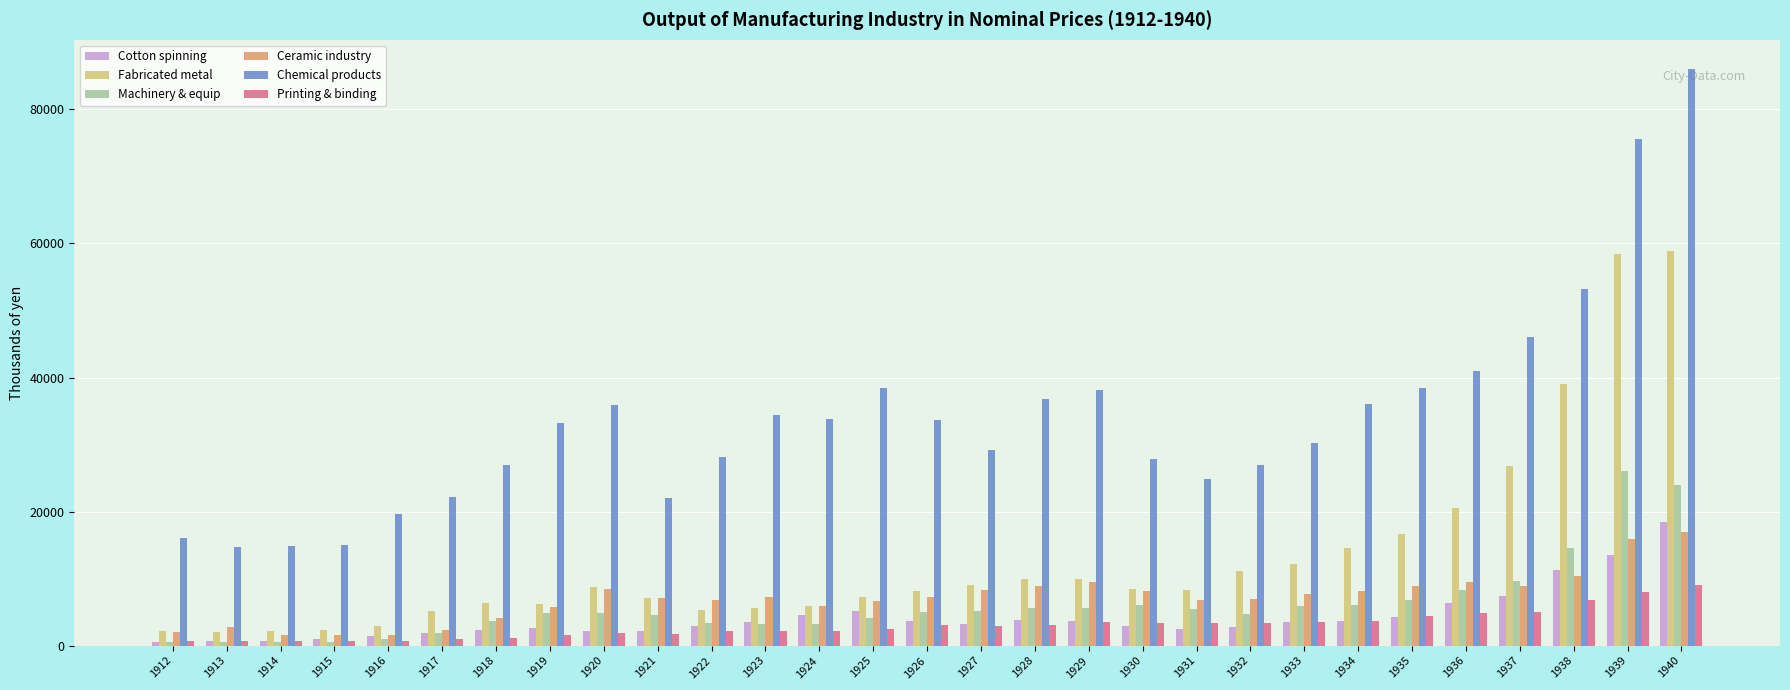

Which series has the largest range (max minus min)?

Chemical products